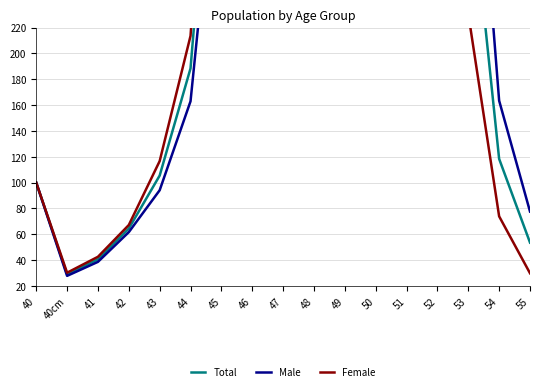

Reading left to right, extract all data points from this chart.

Total: 100.0	29.1	40.6	64.4	105.4	188.4	476.4	902.7	1661.3	2442.3	2898.2	3095.9	1936.8	949.6	347.4	118.4	53.6
Male: 100.0	27.8	38.7	61.7	94.1	162.9	399.0	767.5	1473.9	2300.8	2920.7	3364.3	2285.7	1205.5	465.8	163.4	77.6
Female: 100.0	30.3	42.6	67.2	116.6	213.5	552.8	1036.2	1846.4	2582.0	2876.1	2830.8	1592.4	697.0	230.6	73.9	29.9